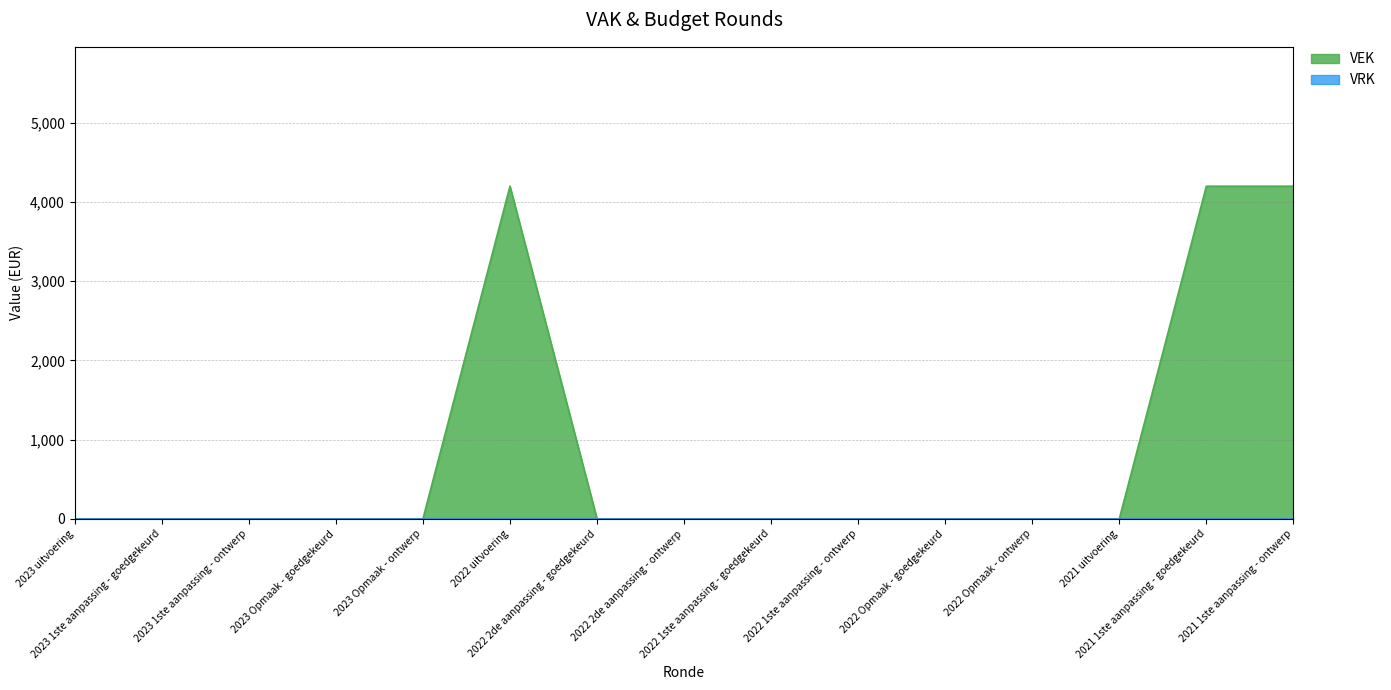

How many lines are shown in the chart?

2